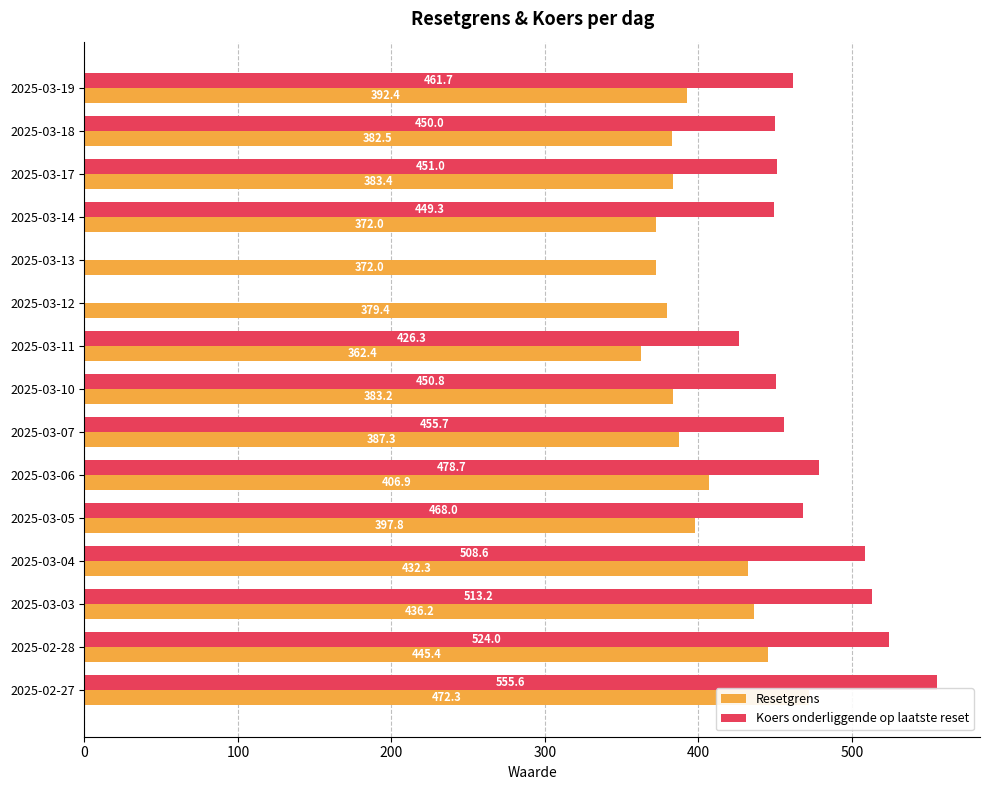

What is the minimum value for Resetgrens?

362.4